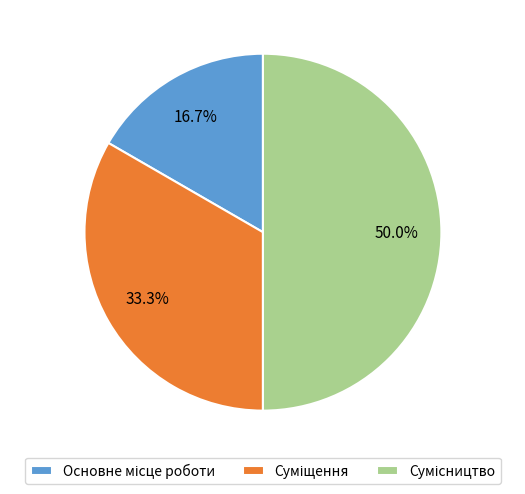

Which slice is the largest?

Сумісництво